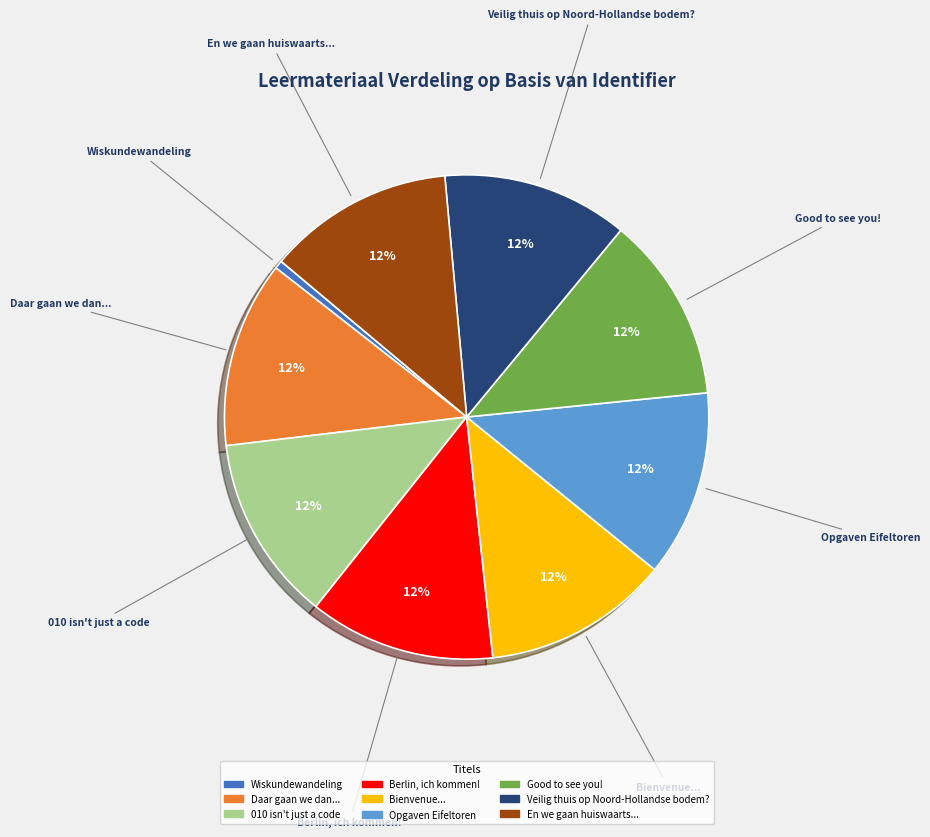

Do Berlin, ich kommen! and 010 isn't just a code together represent more than half of the pie?

No